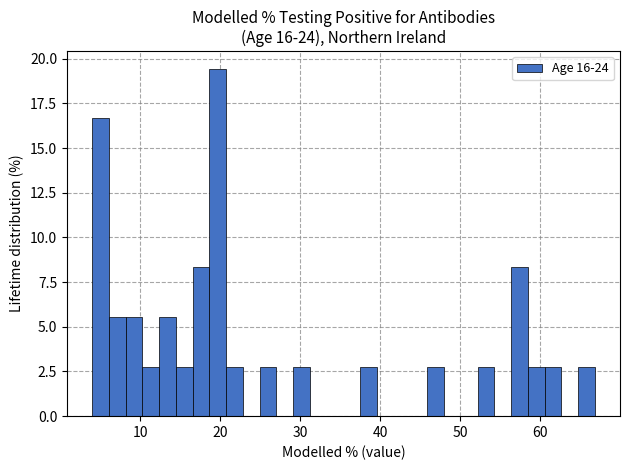

Around what value on the x-axis is the tallest bar? Give the approximate position of its centre, as read against the axis.

20